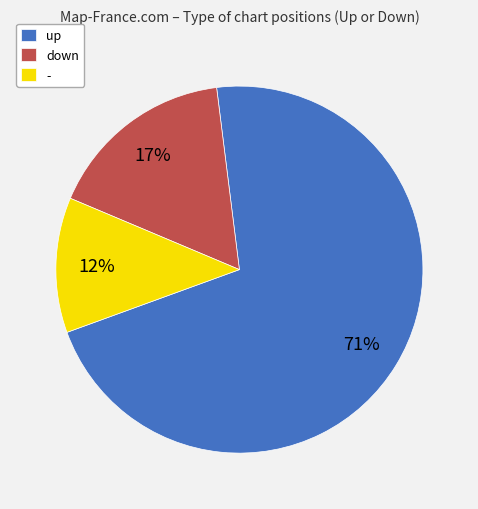

Count the number of slices in the pie.

3